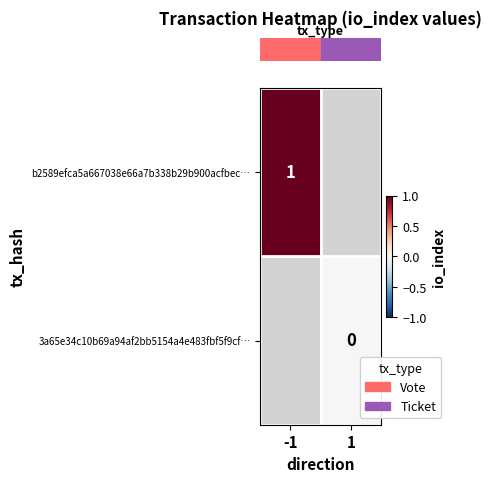

At how many categories does at least one series exceed 0?

1